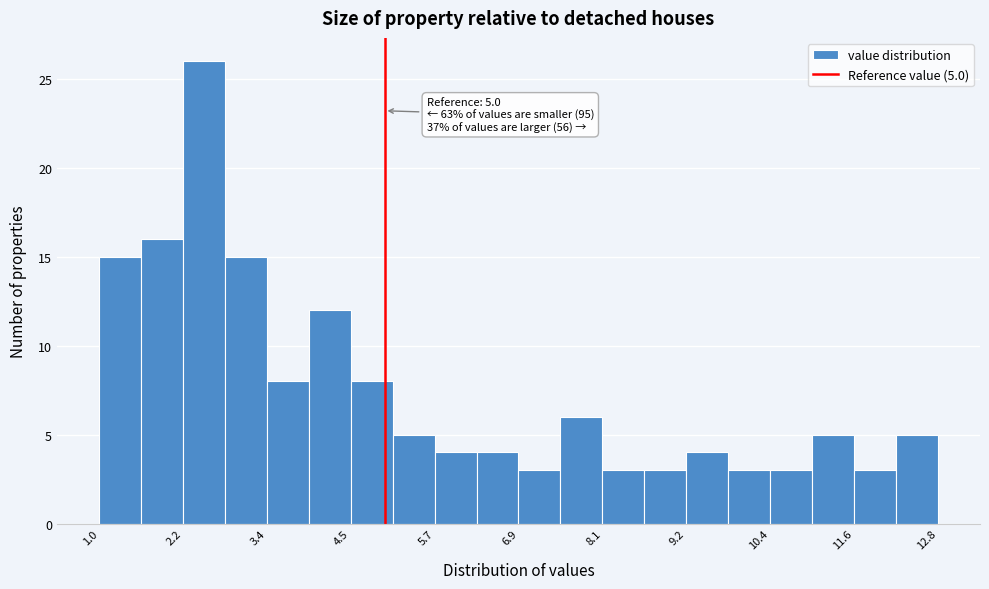

Read against the x-axis, roughly where is the centre of the tallest bar?

2.4